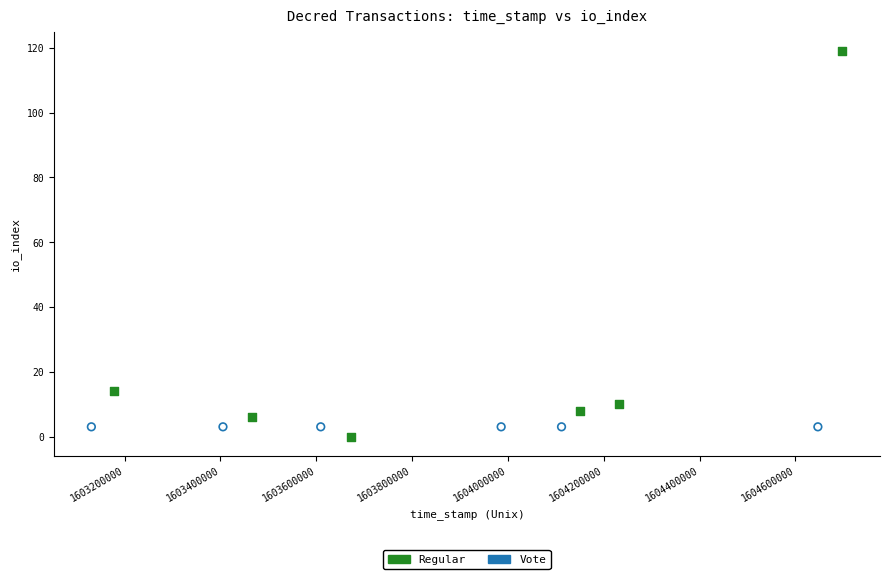

Which series contains the highest Y value?

Regular